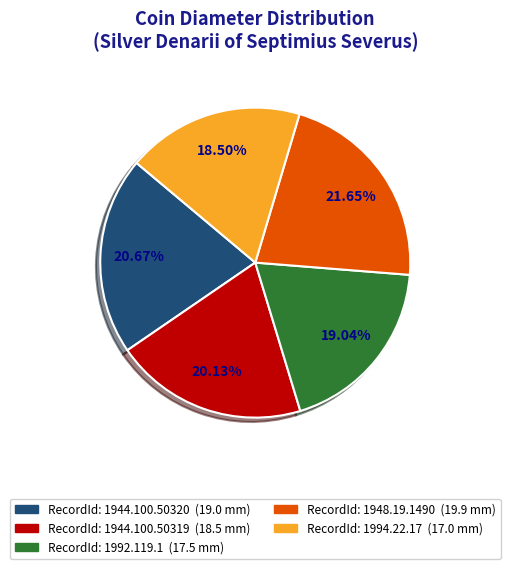

Is there a majority slice in this chart?

No